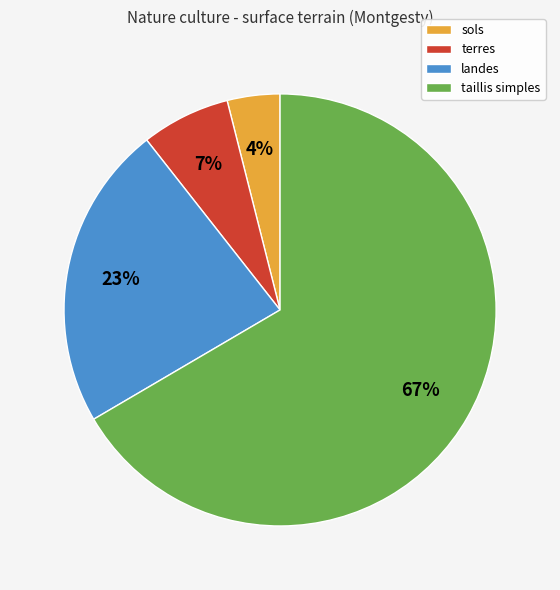

Is the sum of landes and sols greater than half?

No